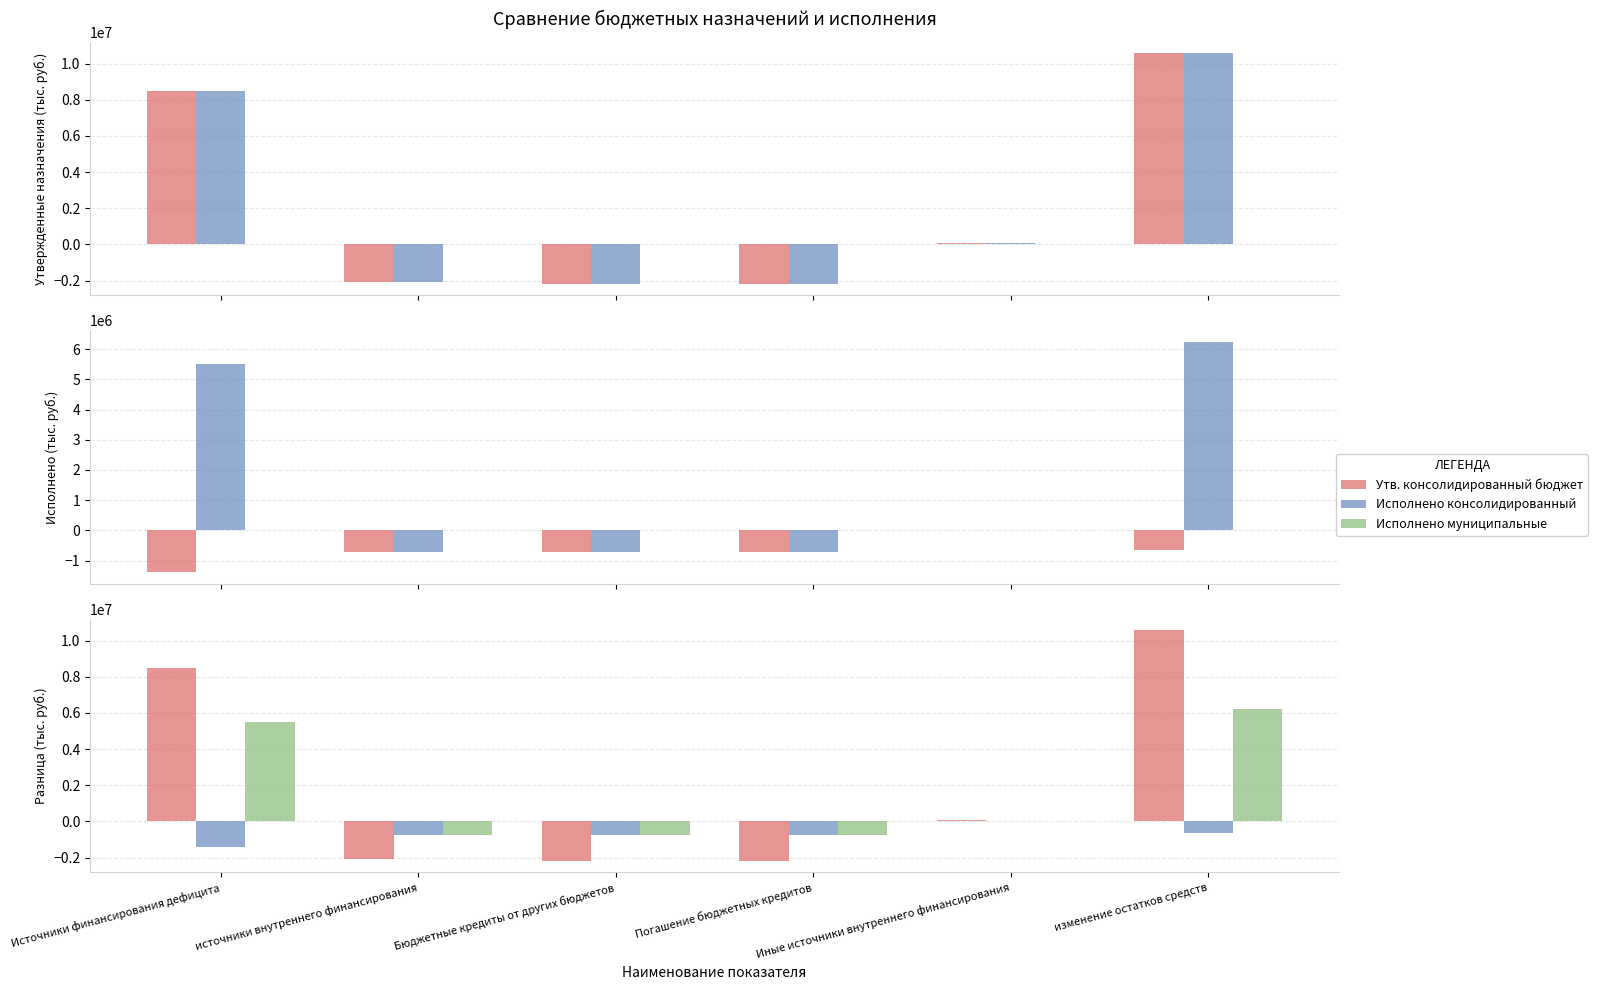

What is the greatest value displayed?

10562071.4